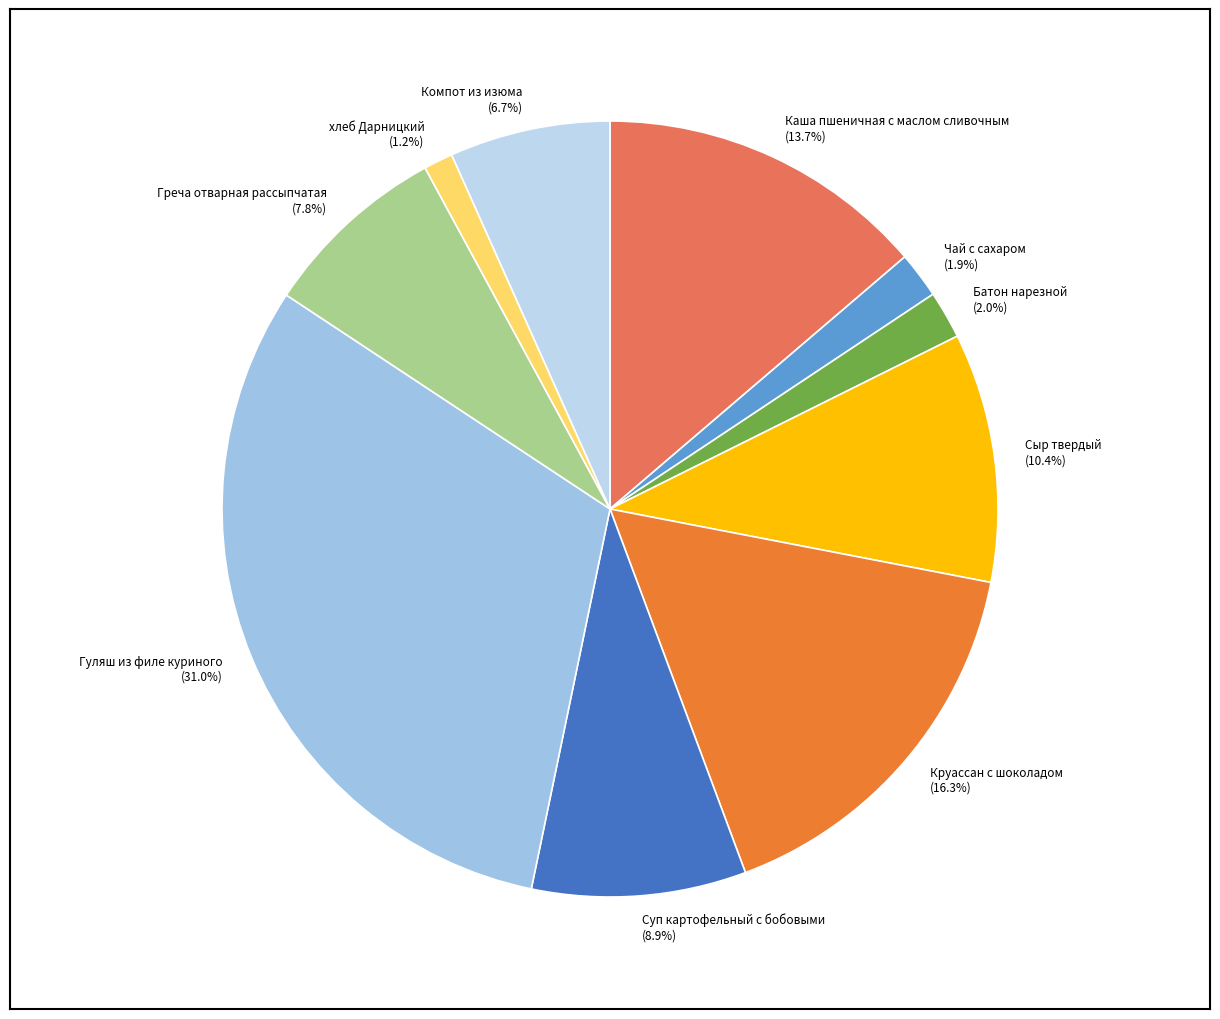

Count the number of slices in the pie.

10